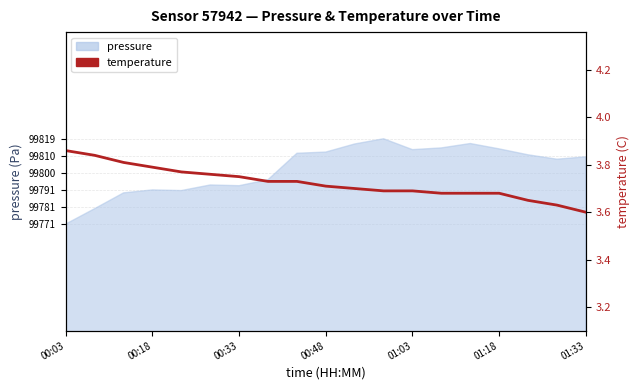

True or false: the data shows 6.6 at 01:18.

False